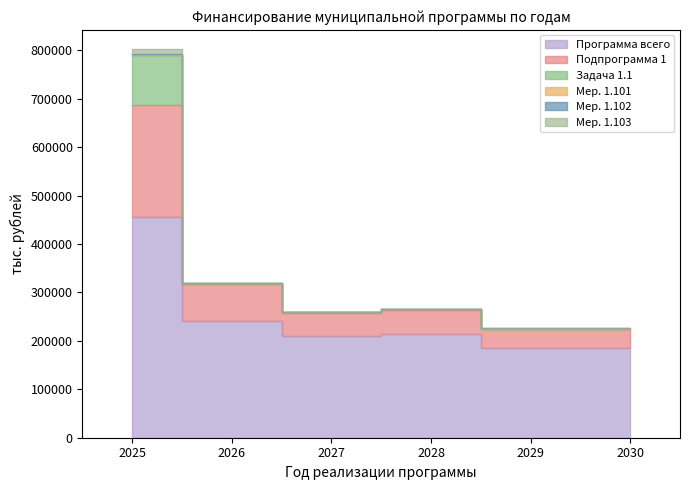

How many interior local valleys does the Программа всего series have?

1